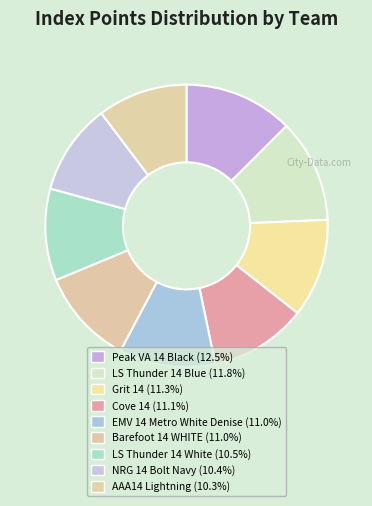

Do Barefoot 14 WHITE and EMV 14 Metro White Denise together represent more than half of the pie?

No